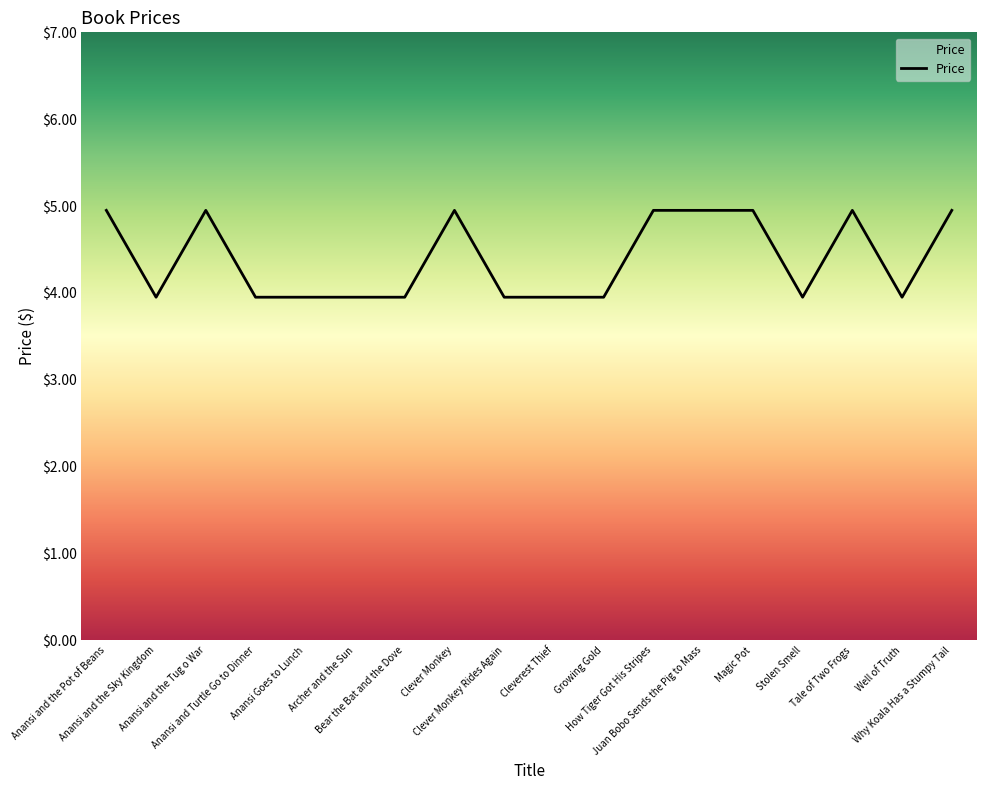

What is the ratio of the value at Clever Monkey to the value at Anansi and the Tug o War?

1.0